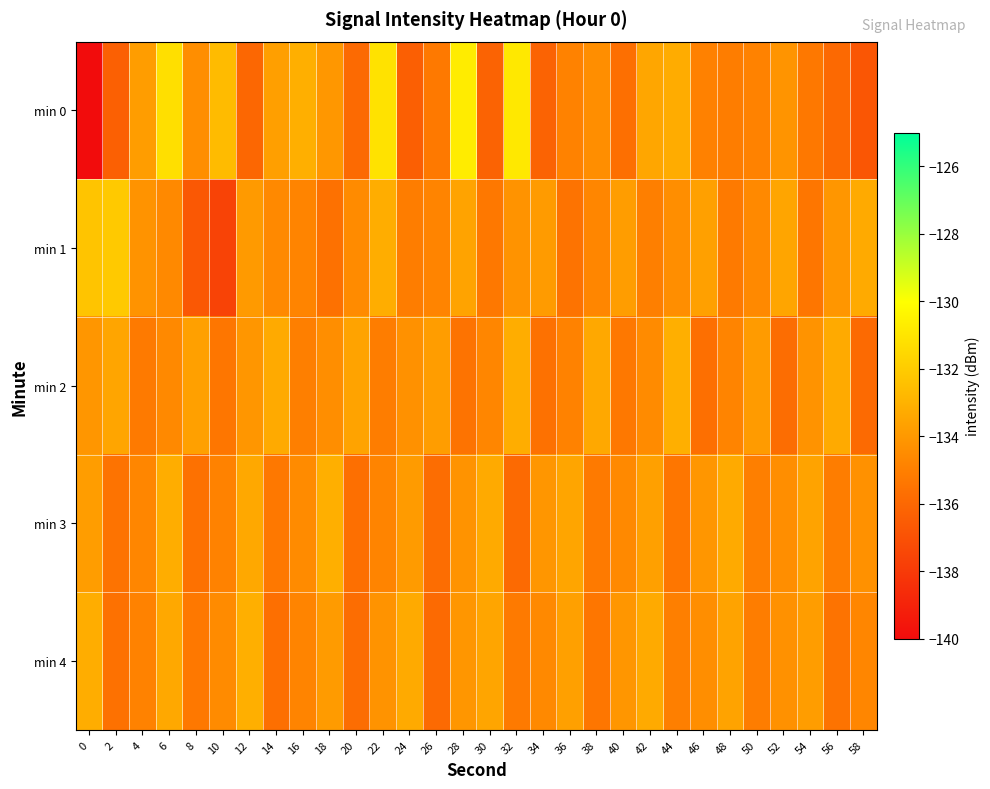

Reading left to right, transcribe all the data shown in this chart.

min 0: 0=-226.6	2=-136.3	4=-133.8	6=-131.2	8=-134.4	10=-132.7	12=-136.1	14=-133.7	16=-133.1	18=-134.0	20=-135.9	22=-131.1	24=-136.4	26=-135.3	28=-130.7	30=-136.2	32=-130.9	34=-136.2	36=-134.9	38=-134.4	40=-135.7	42=-133.5	44=-133.2	46=-134.9	48=-135.1	50=-134.9	52=-134.2	54=-135.3	56=-135.9	58=-136.8
min 1: 0=-132.3	2=-132.1	4=-134.2	6=-134.6	8=-136.7	10=-137.6	12=-133.9	14=-134.6	16=-134.8	18=-135.6	20=-134.5	22=-133.2	24=-135.1	26=-134.8	28=-133.6	30=-135.3	32=-134.2	34=-133.9	36=-135.5	38=-134.7	40=-133.8	42=-135.0	44=-134.4	46=-133.7	48=-135.2	50=-134.6	52=-133.5	54=-135.4	56=-134.1	58=-133.3
min 2: 0=-134.1	2=-133.5	4=-135.2	6=-134.6	8=-133.7	10=-135.4	12=-134.1	14=-133.3	16=-135.0	18=-134.4	20=-133.6	22=-135.1	24=-134.3	26=-133.8	28=-135.5	30=-134.7	32=-133.2	34=-135.6	36=-134.9	38=-133.4	40=-135.3	42=-134.5	44=-133.1	46=-135.7	48=-134.8	50=-133.9	52=-135.8	54=-134.2	56=-133.3	58=-135.9
min 3: 0=-133.8	2=-135.5	4=-134.7	6=-133.2	8=-135.6	10=-134.9	12=-133.4	14=-135.3	16=-134.5	18=-133.1	20=-135.7	22=-134.8	24=-133.9	26=-135.8	28=-134.2	30=-133.3	32=-135.9	34=-134.1	36=-133.5	38=-135.2	40=-134.6	42=-133.7	44=-135.4	46=-134.1	48=-133.3	50=-135.0	52=-134.4	54=-133.6	56=-135.1	58=-134.3
min 4: 0=-133.2	2=-135.6	4=-134.9	6=-133.4	8=-135.3	10=-134.5	12=-133.1	14=-135.7	16=-134.8	18=-133.9	20=-135.8	22=-134.2	24=-133.3	26=-135.9	28=-134.1	30=-133.5	32=-135.2	34=-134.6	36=-133.7	38=-135.4	40=-134.1	42=-133.3	44=-135.0	46=-134.4	48=-133.6	50=-135.1	52=-134.3	54=-133.8	56=-135.5	58=-134.7